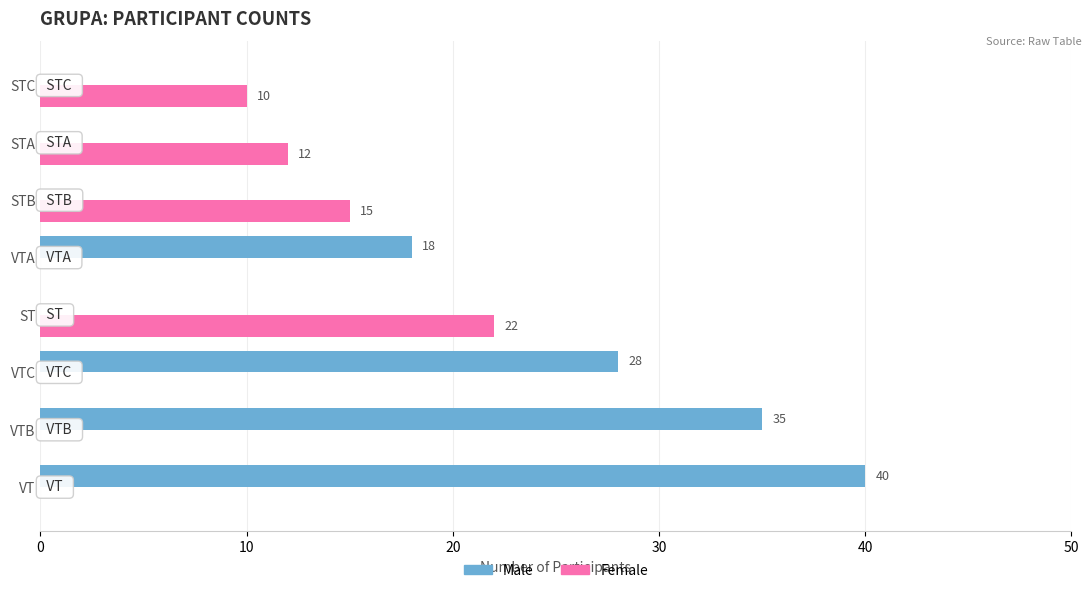

How many Female values are between 0 and 15?

7